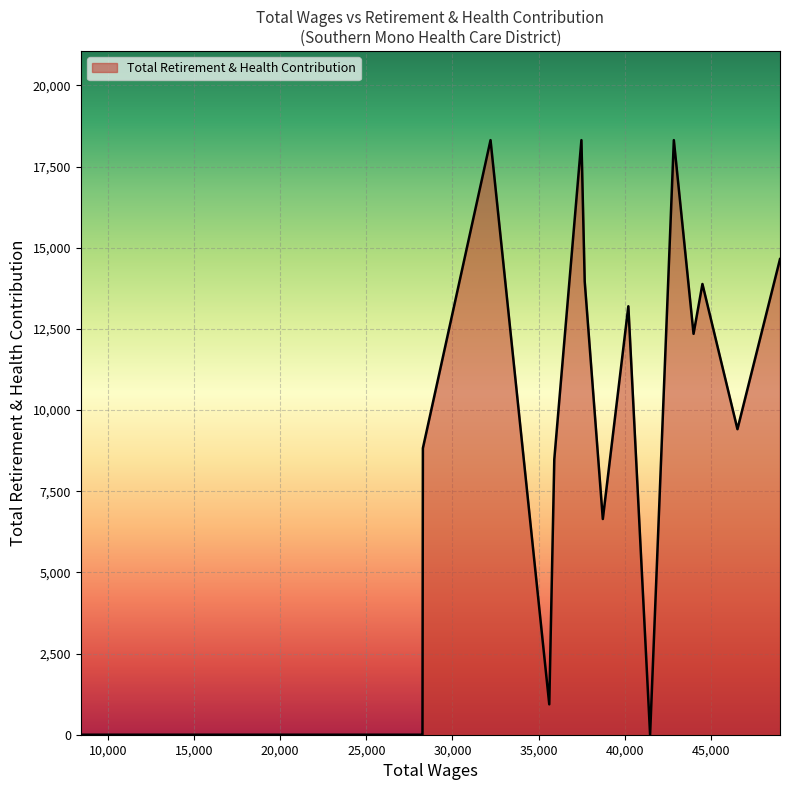

What is the difference between the maximum and minimum values?

18317